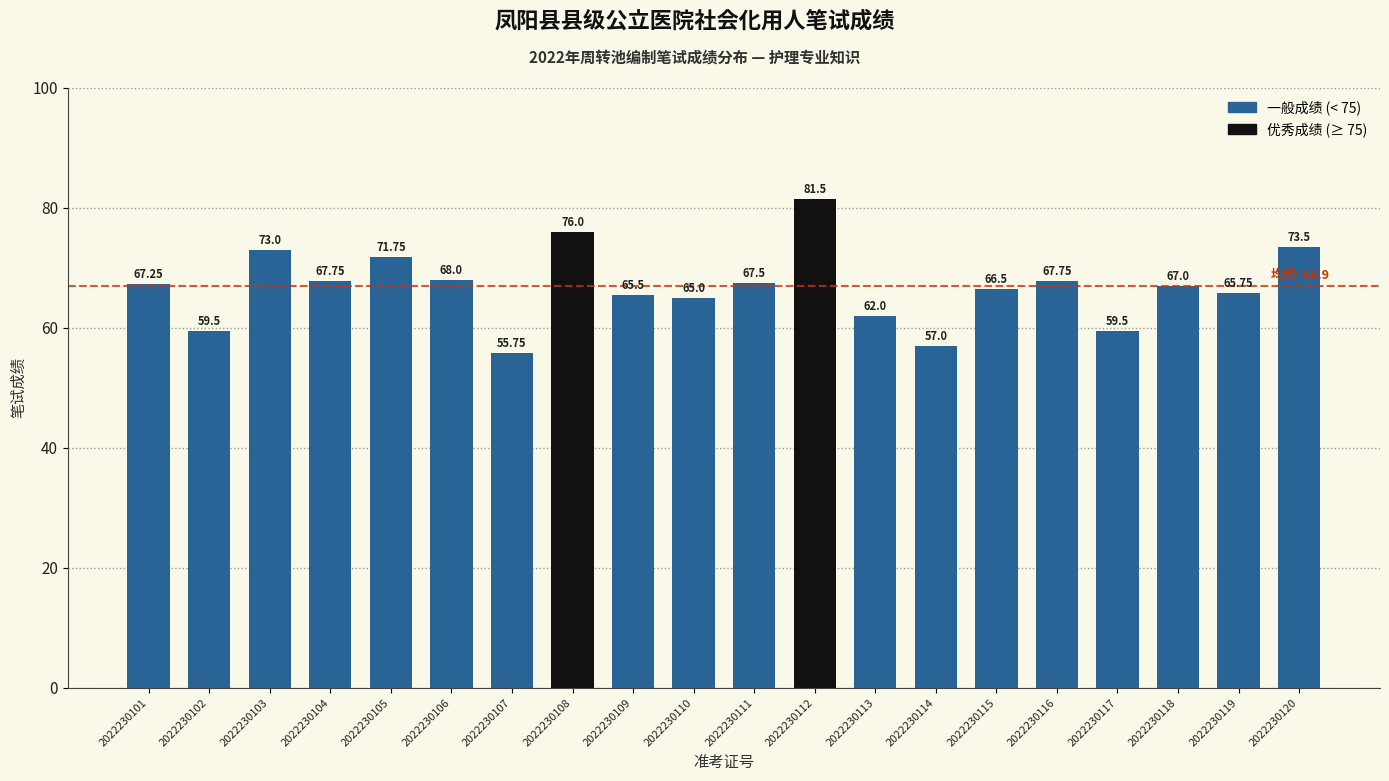

Which category has the highest value across all series?

2022230112